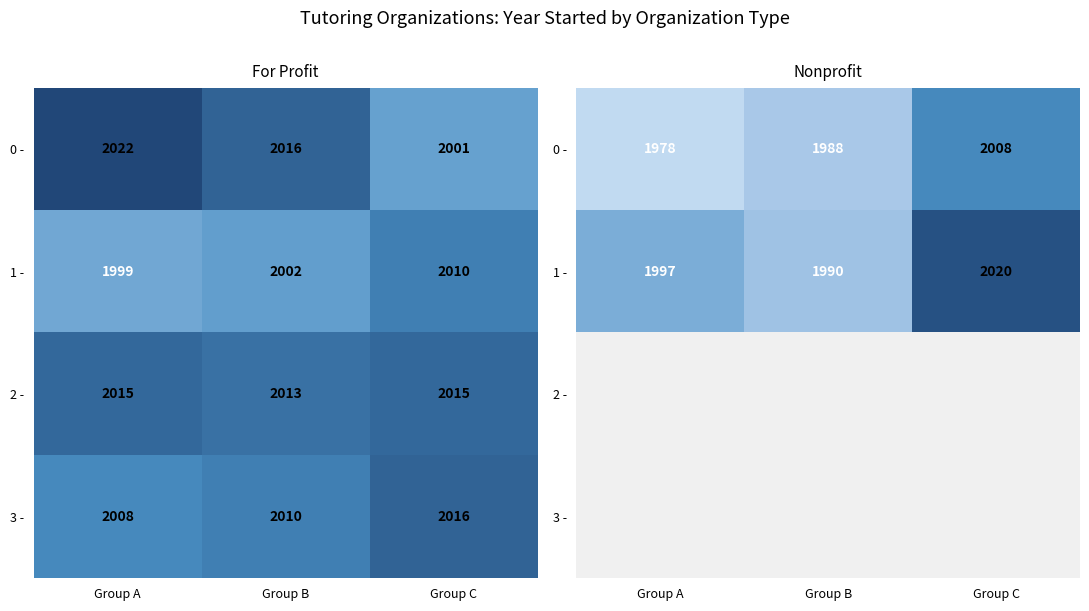

Count the number of data series in this chart.

4